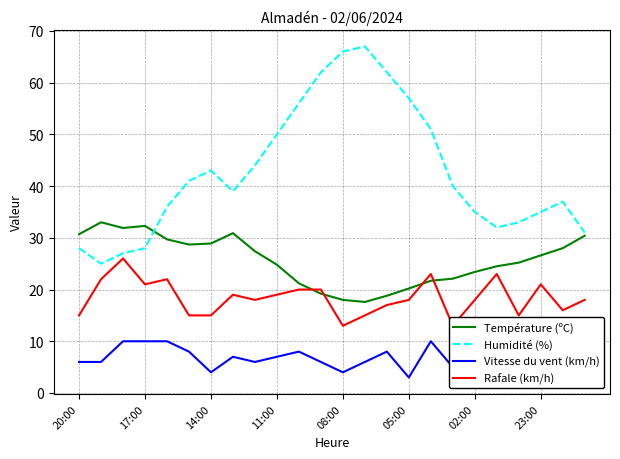

What is the lowest value of the Humidité (%) series?

25.0